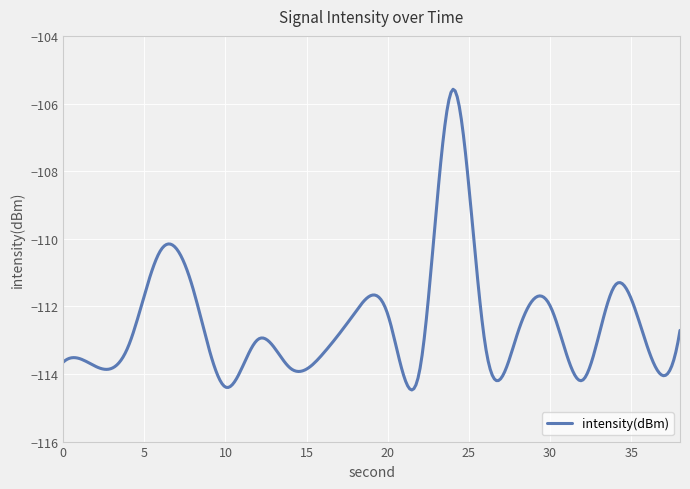

What is the difference between the maximum and minimum values?

8.9